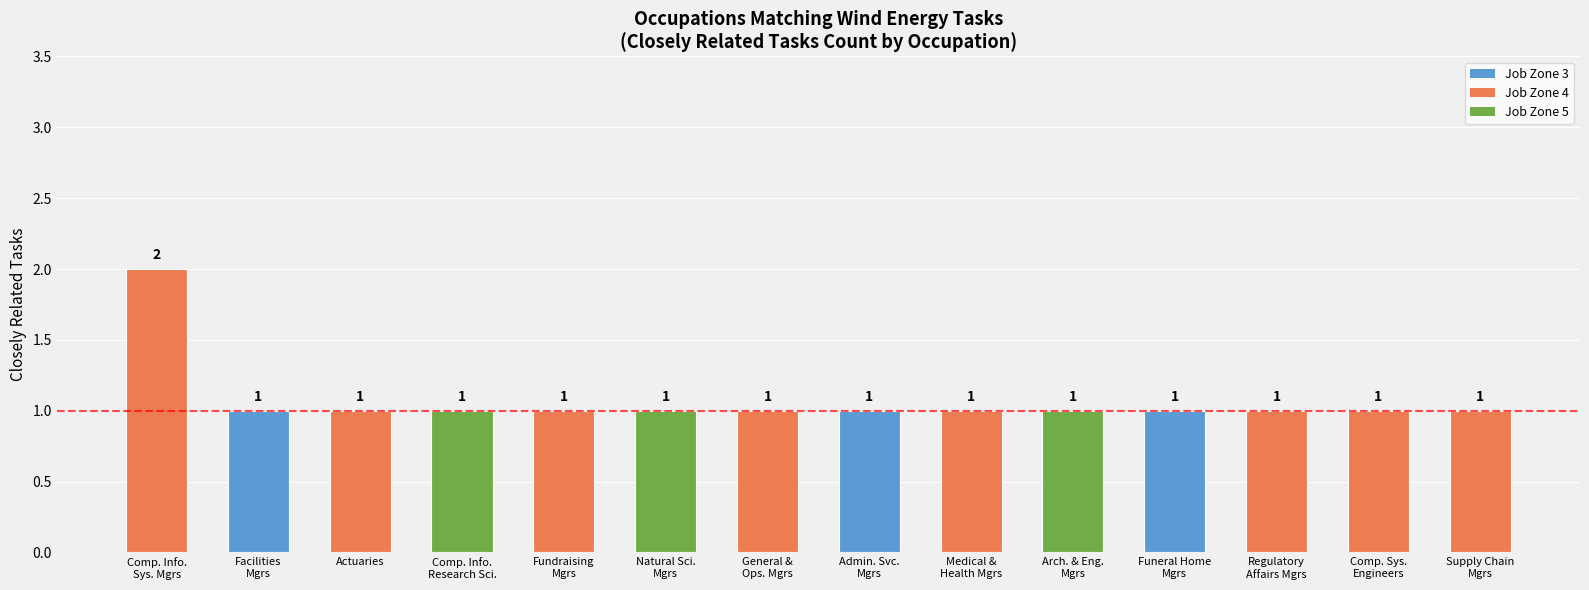

Reading right to left, what are all the values shown in this chart?

1	1	1	1	1	1	1	1	1	1	1	1	1	2